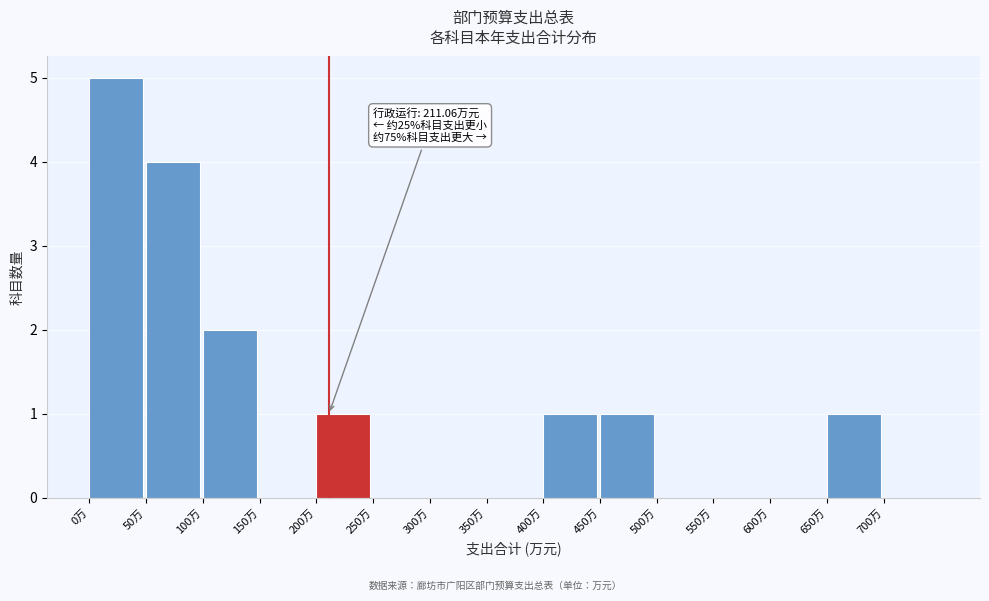

Over which range of the x-axis is the bar tallest?

0 to 50